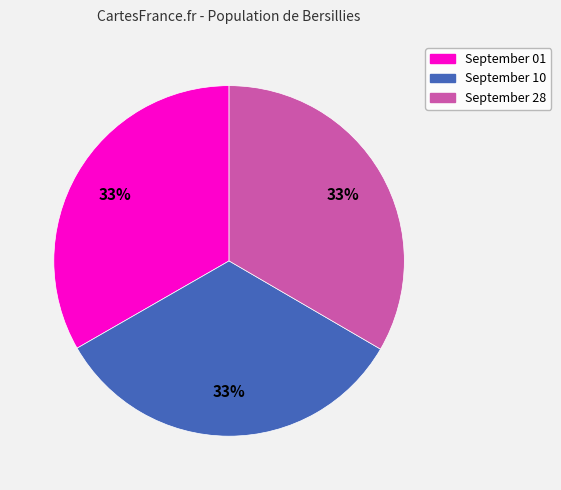

Approximately how many times larger is the value at September 28 compared to September 01?

1.0